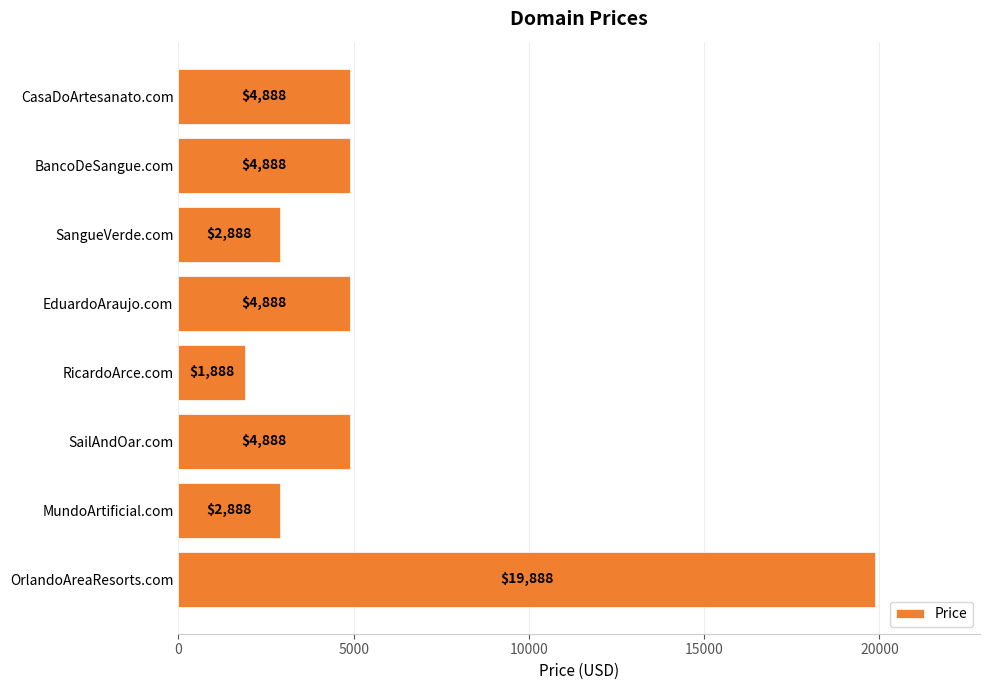

Which category has the lowest value across all series?

RicardoArce.com